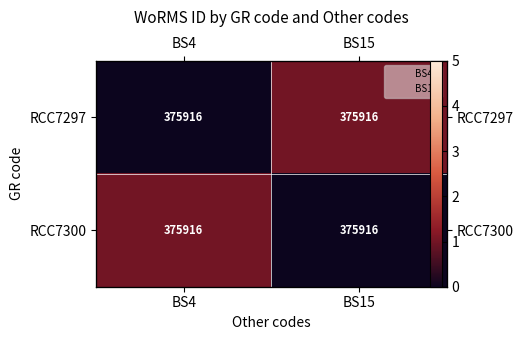

Which category has the highest value across all series?

BS15